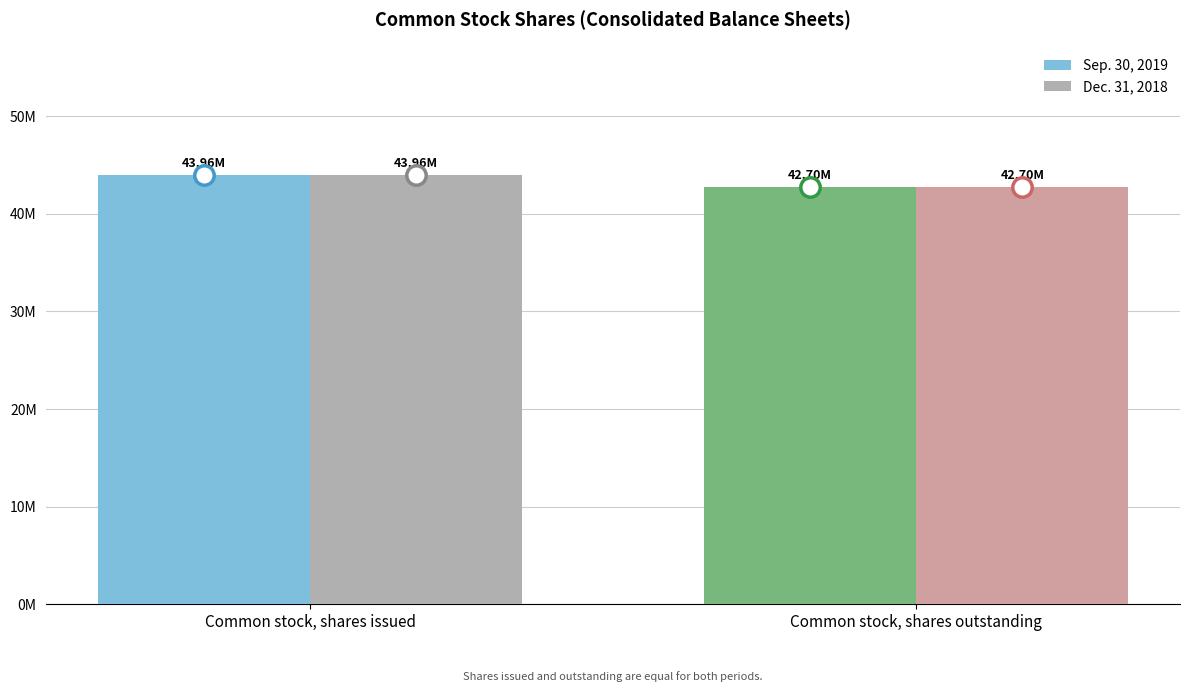

Which category has the highest value across all series?

Common stock, shares issued